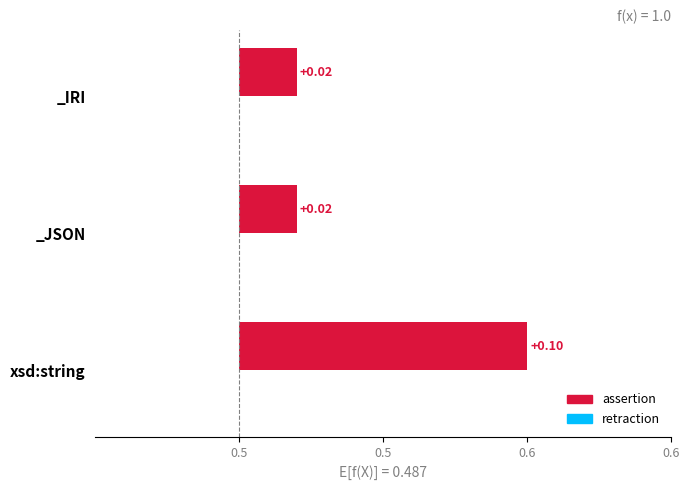

Rank the series by their maximum value, from lowest to highest.

retraction, assertion